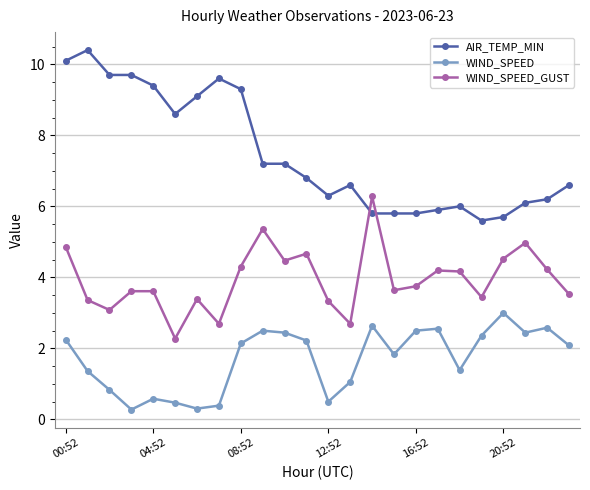

Which series has the largest total across all categories?

AIR_TEMP_MIN